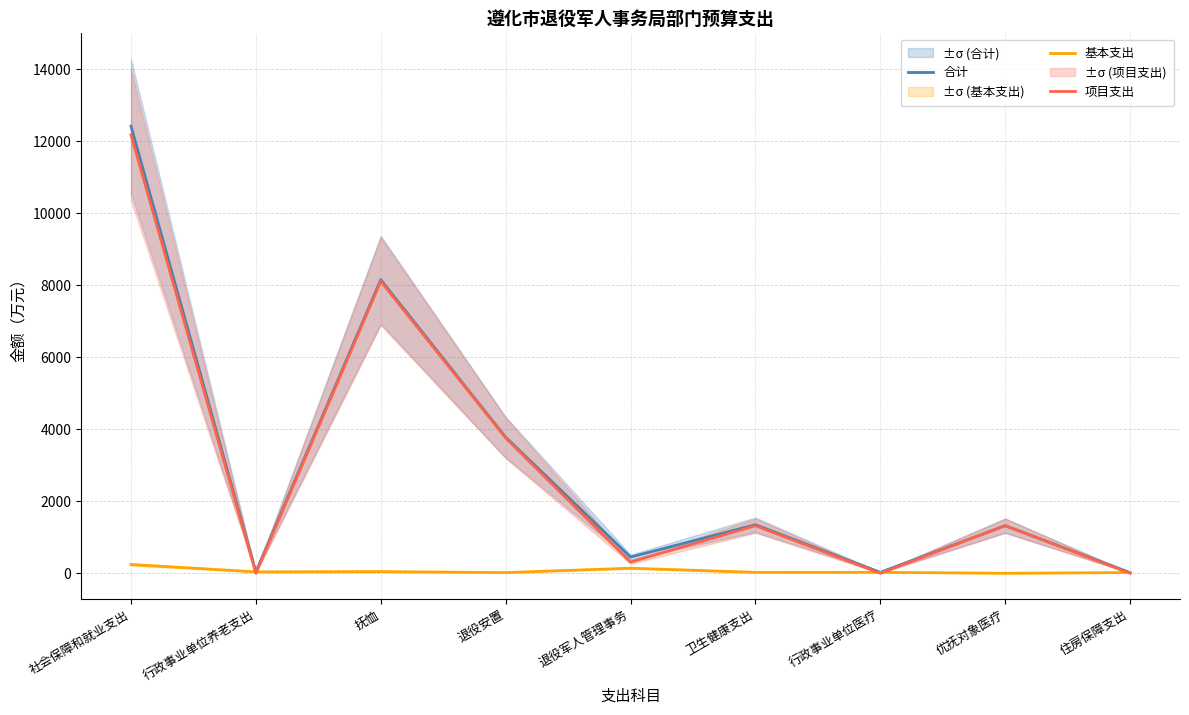

What are all the series names shown in the legend?

合计, 基本支出, 项目支出